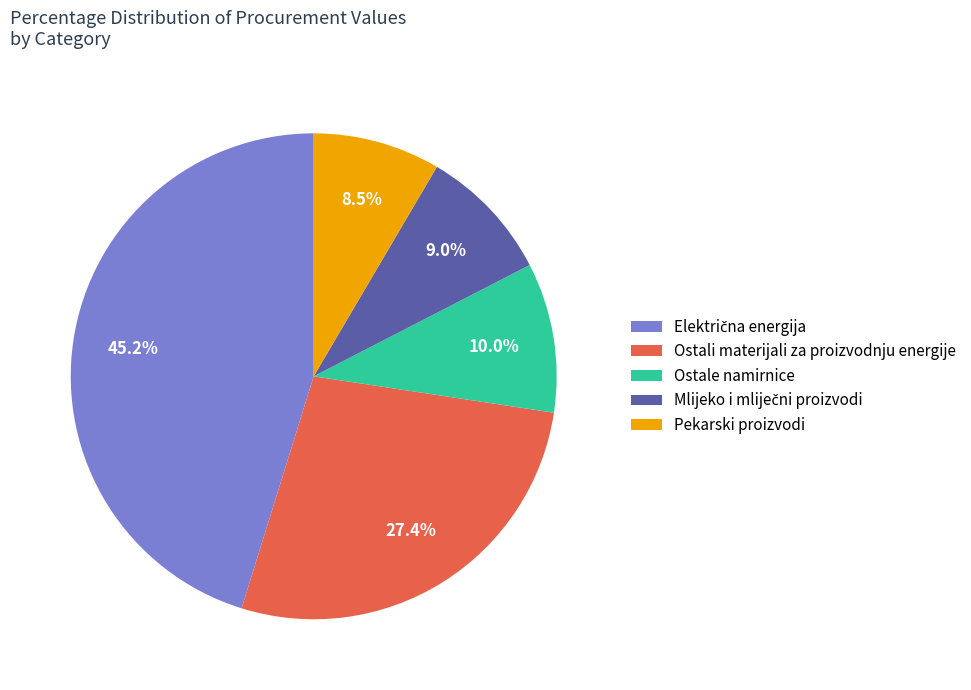

What is the smallest slice in the pie chart?

Pekarski proizvodi